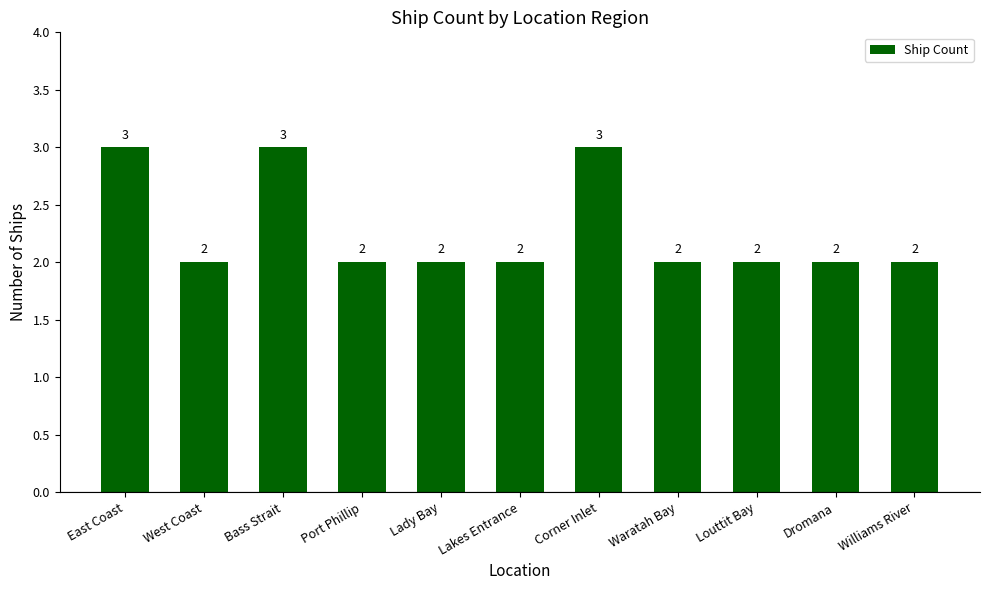

True or false: the data shows 2 at Waratah Bay.

True